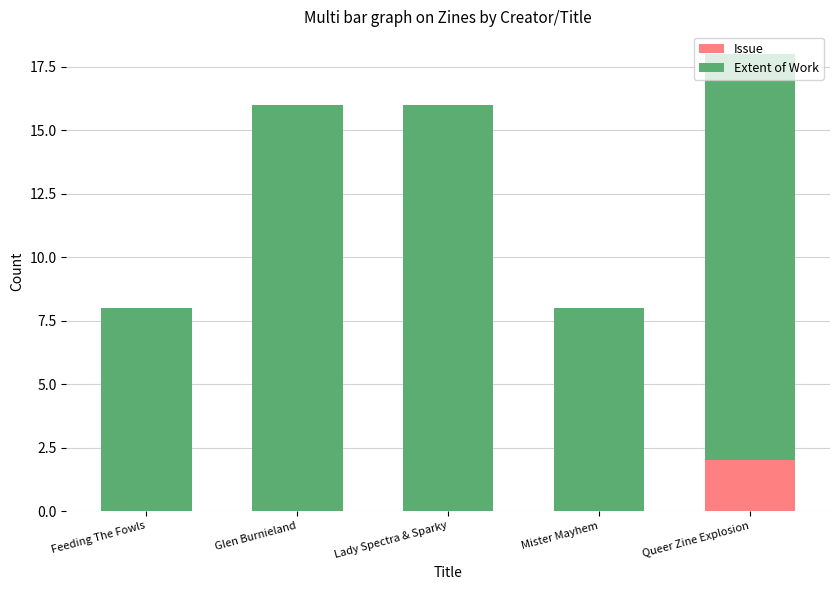

Count the number of categories in the chart.

5